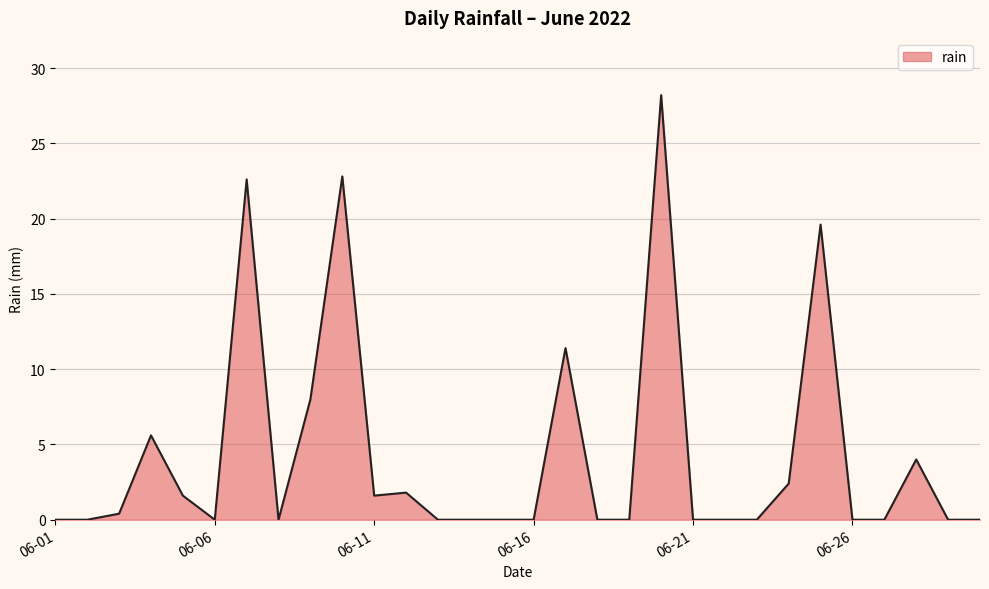

What is the difference between the maximum and minimum values?

28.2